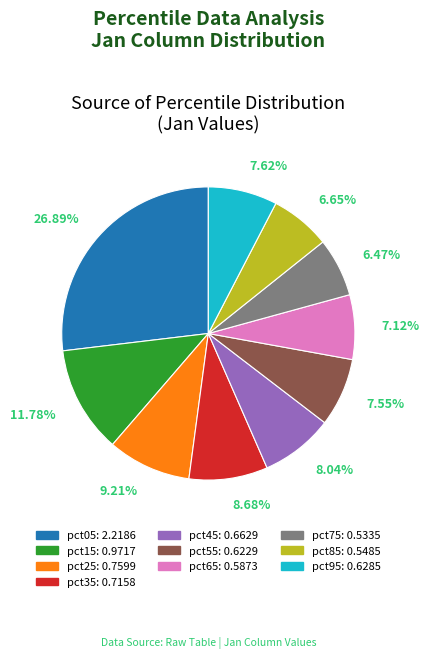

Which has a higher value, pct15 or pct35?

pct15